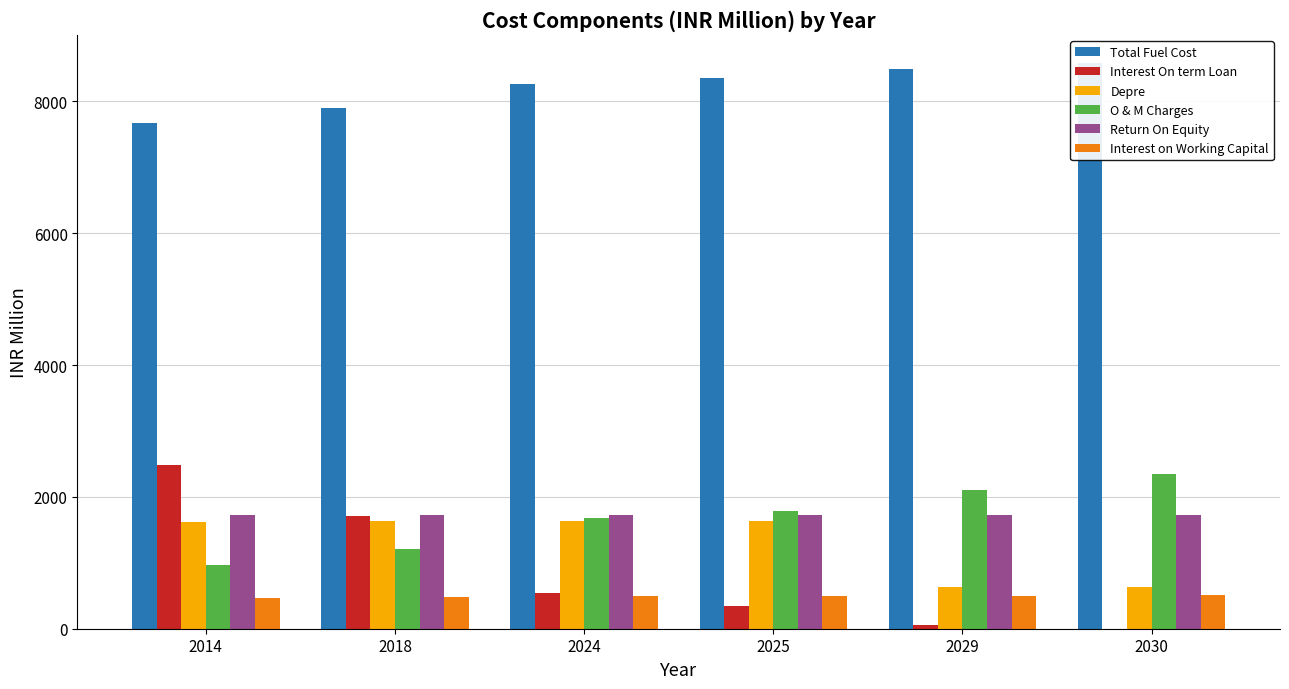

What is the minimum value for Total Fuel Cost?

7670.8